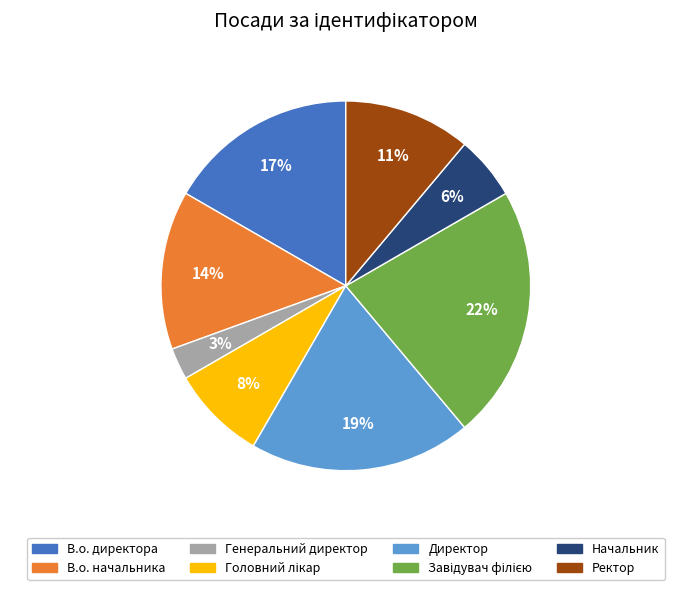

True or false: Директор accounts for 31% of the total.

False